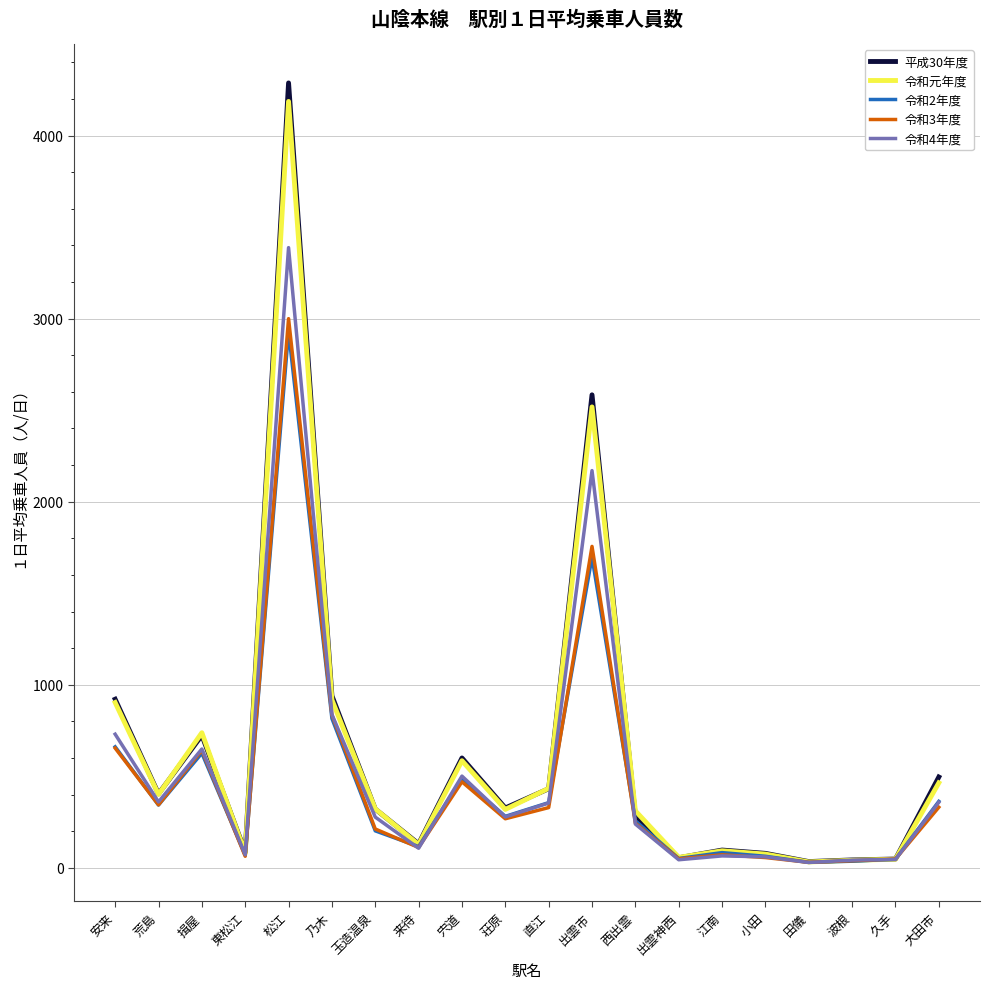

What is the lowest value of the 令和4年度 series?

29